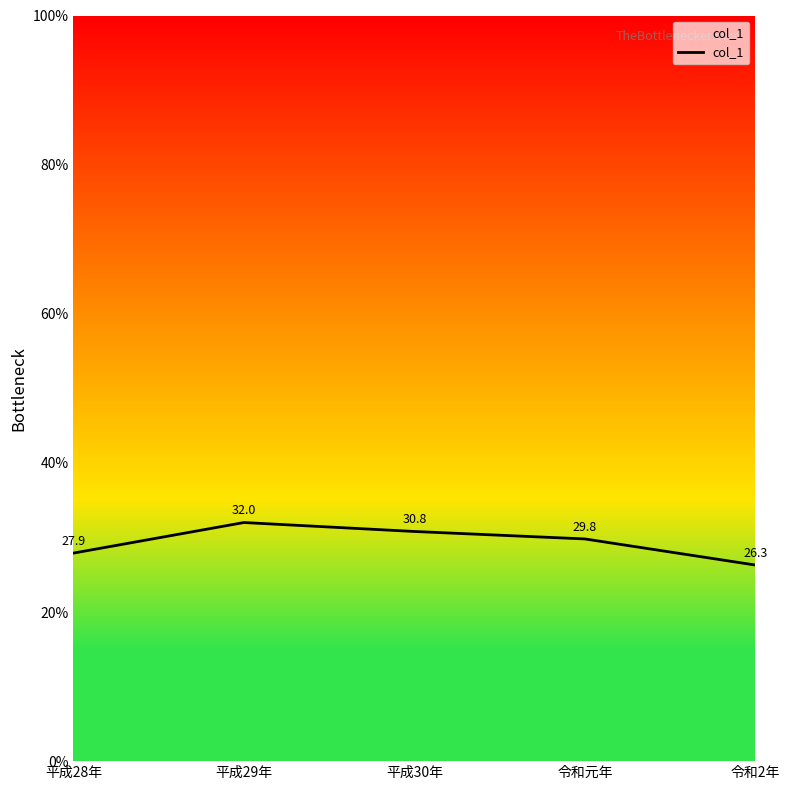

Reading left to right, extract all data points from this chart.

27.9	32.0	30.8	29.8	26.3